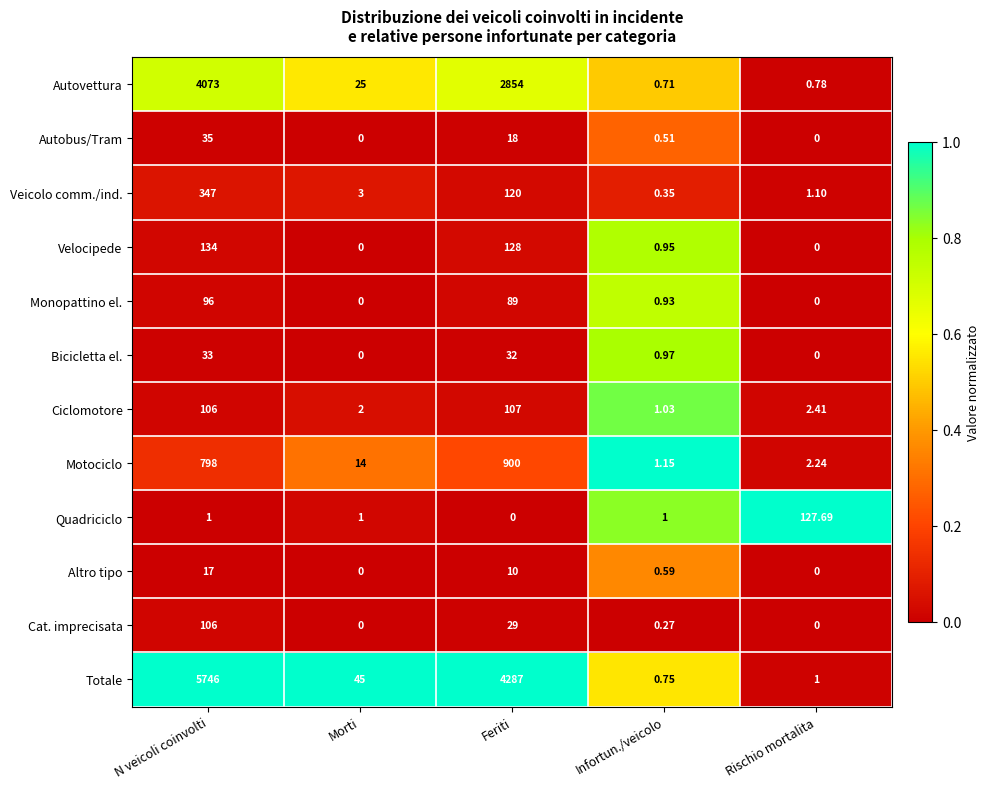

What is the difference between the highest and lowest values at Rischio mortalita?

127.7